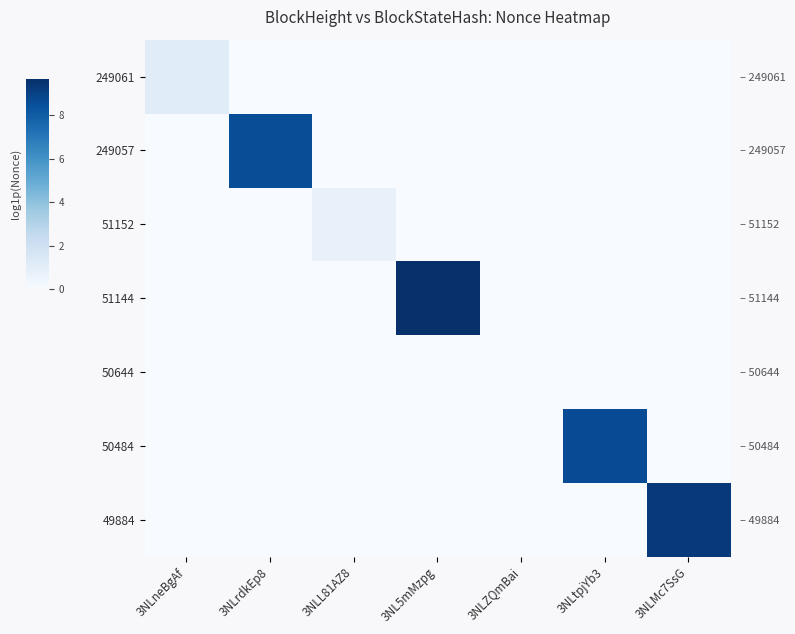

True or false: 49884 has a value of 5.9 at 3NLrdkEp8.

False